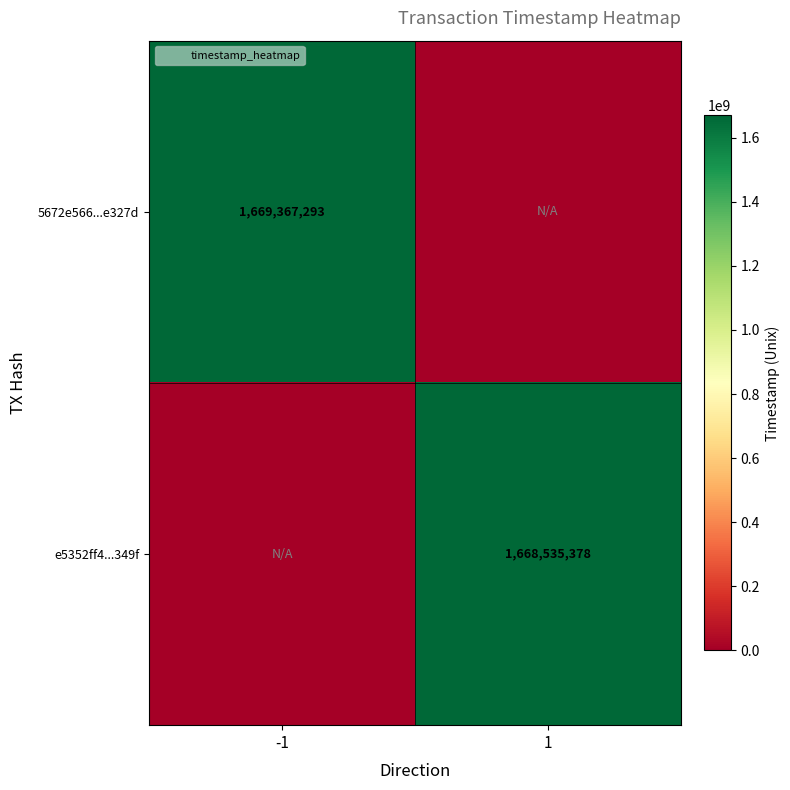

How many data points does each series have?

2